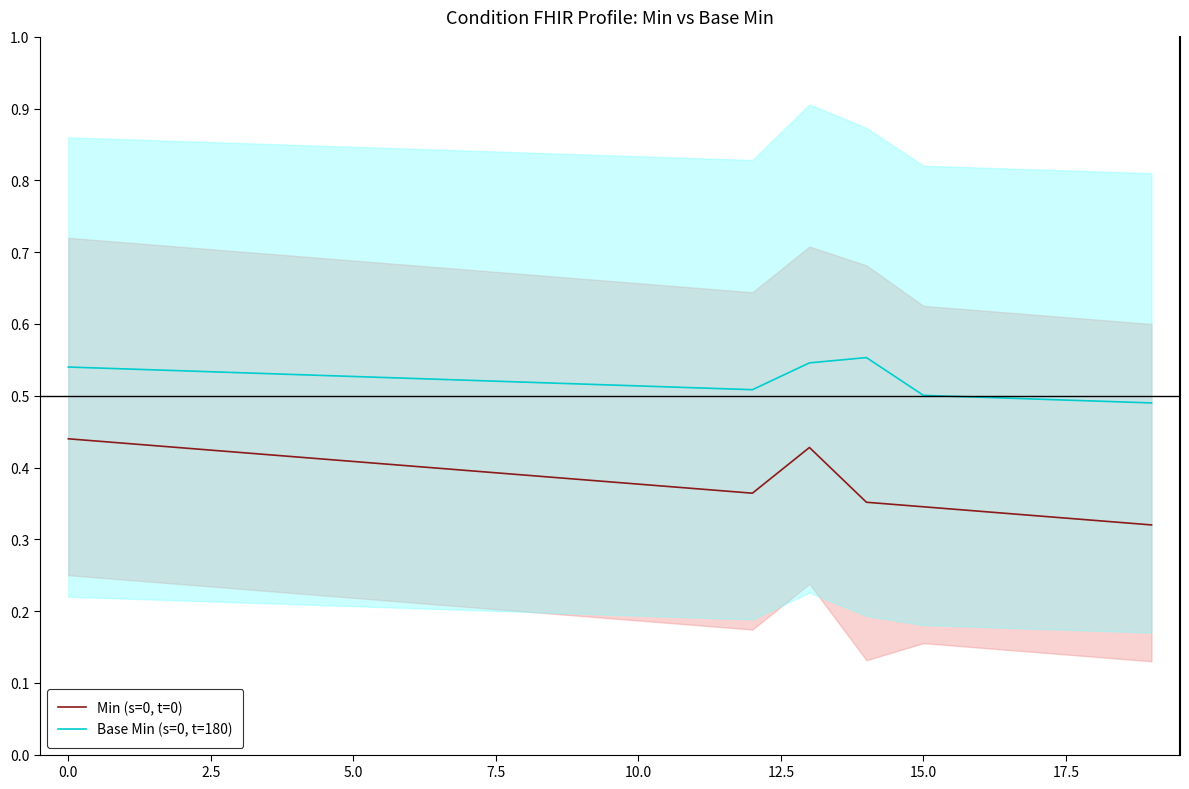

How many lines are shown in the chart?

2